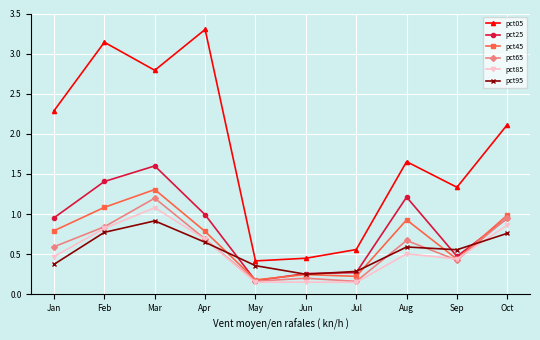

Is it true that pct25 equals 2.1 at Feb?

False